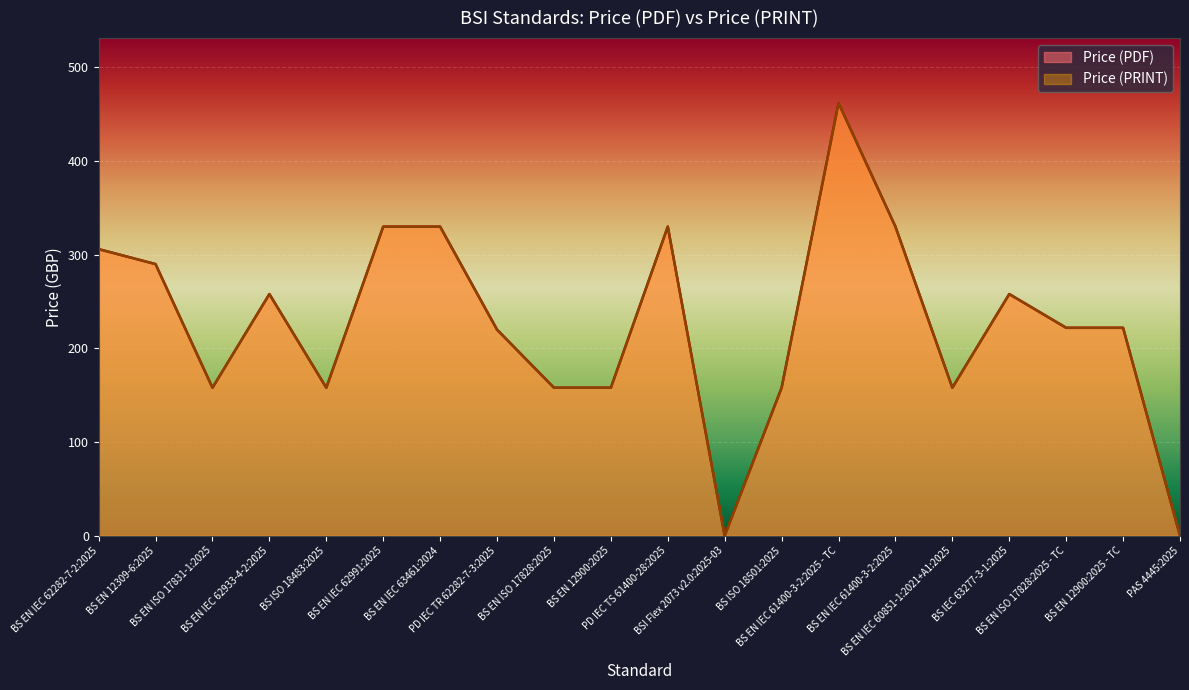

The value of Price (PRINT) at BS EN IEC 60851-1:2021+A1:2025 is 158. True or false?

True